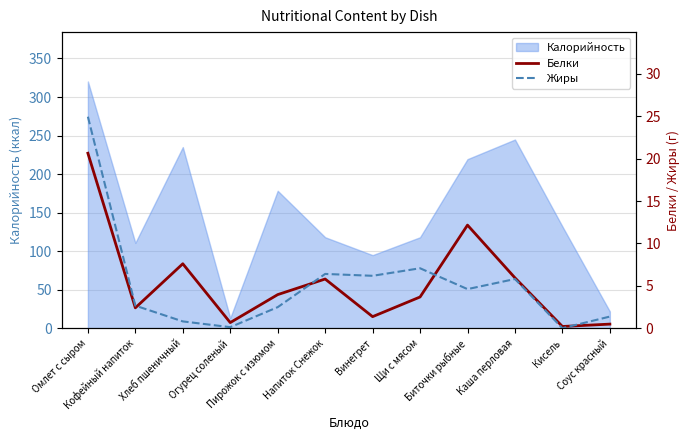

What is the sum of the Белки values at Щи с мясом and Винегрет?

5.0